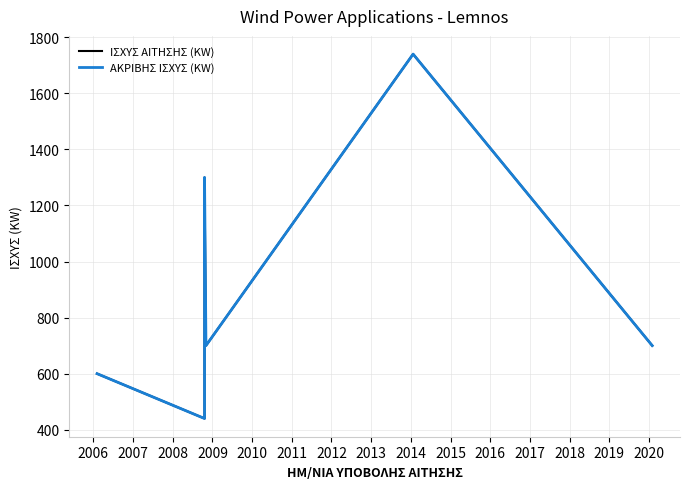

What are all the series names shown in the legend?

ΙΣΧΥΣ ΑΙΤΗΣΗΣ (KW), ΑΚΡΙΒΗΣ ΙΣΧΥΣ (KW)